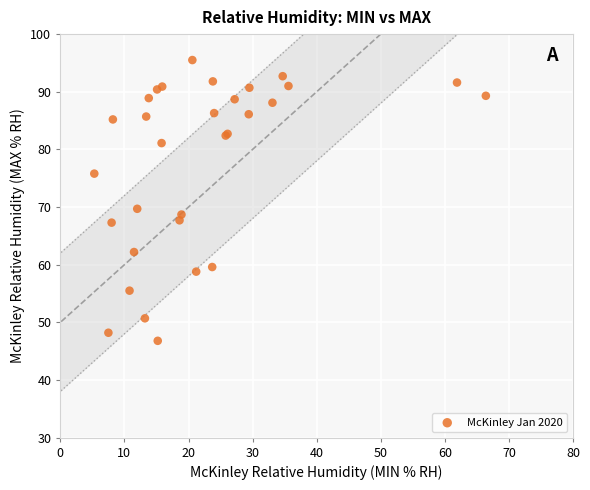

What Y value in the scatter plot is closest to 71?

69.7